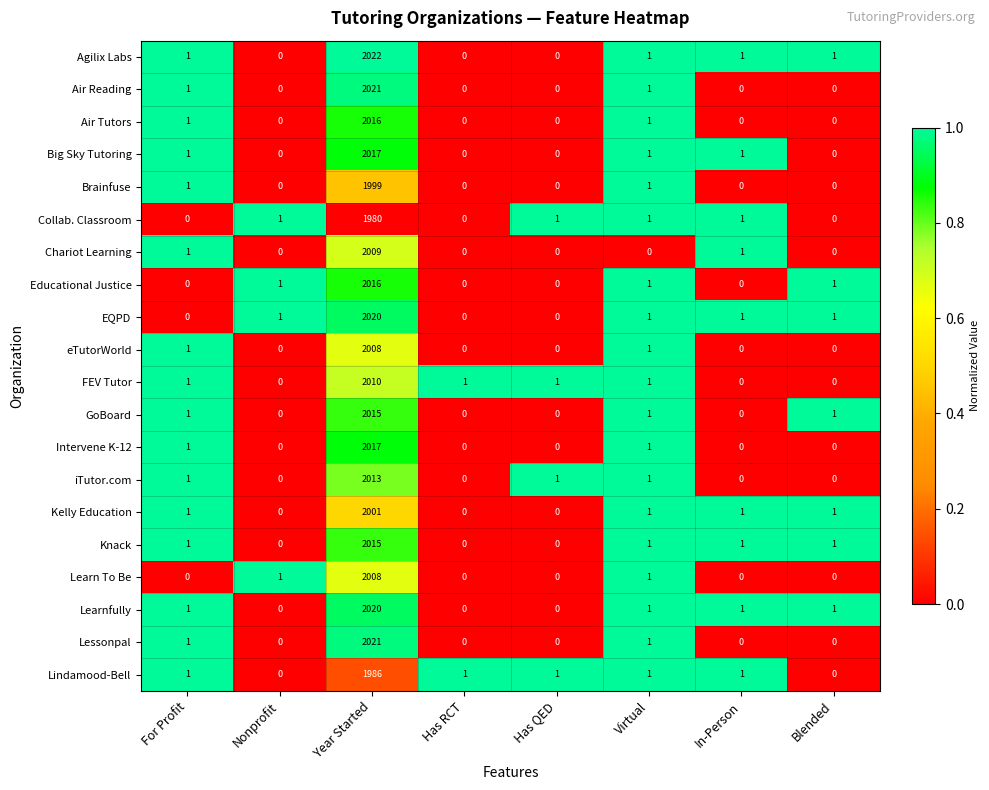

What is the difference between the maximum and second lowest values in the Collab. Classroom series?

1980